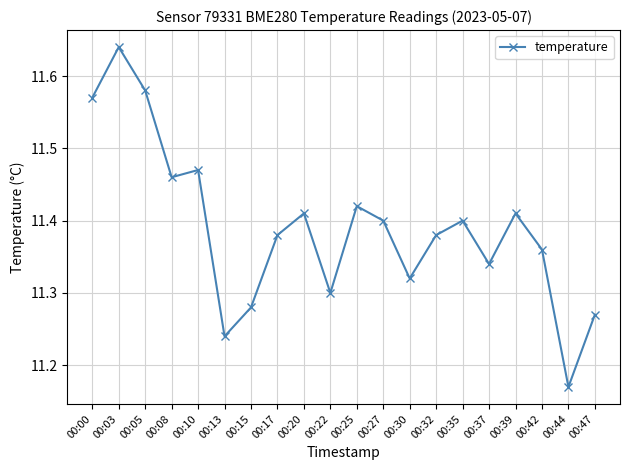

Does the chart display data point markers on the line(s)?

Yes